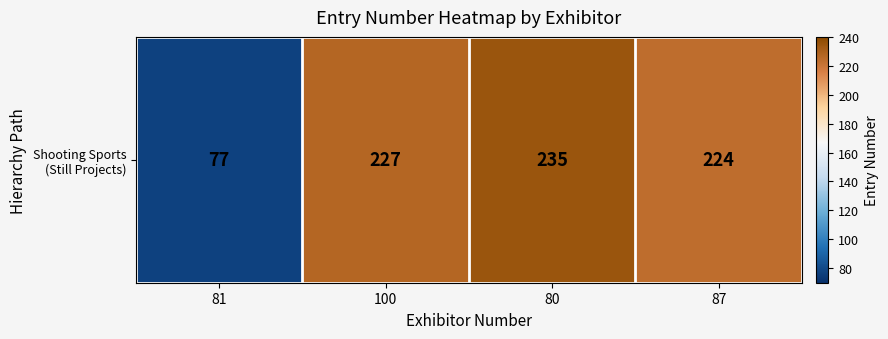

Rank the categories by value from highest to lowest.

80, 100, 87, 81